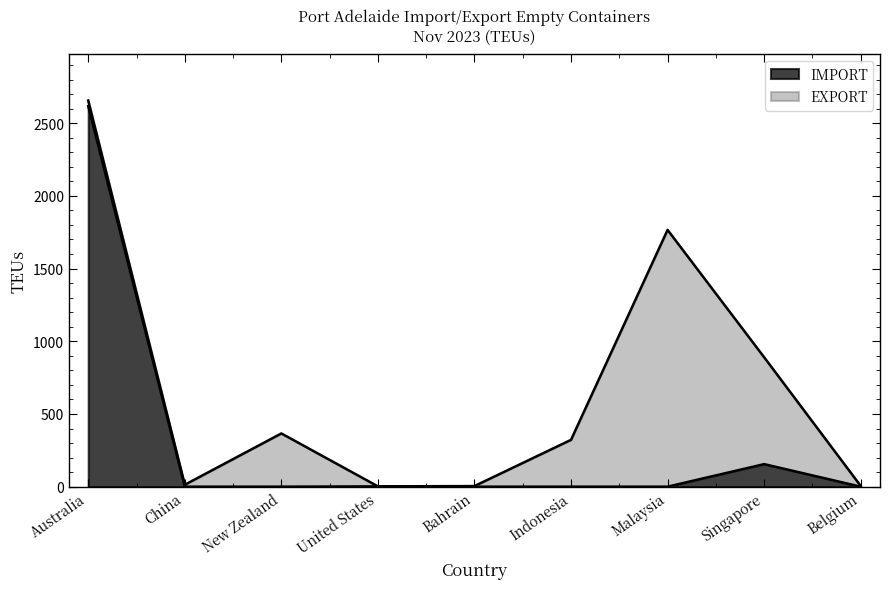

What is the value of the 4th point from the left?

2